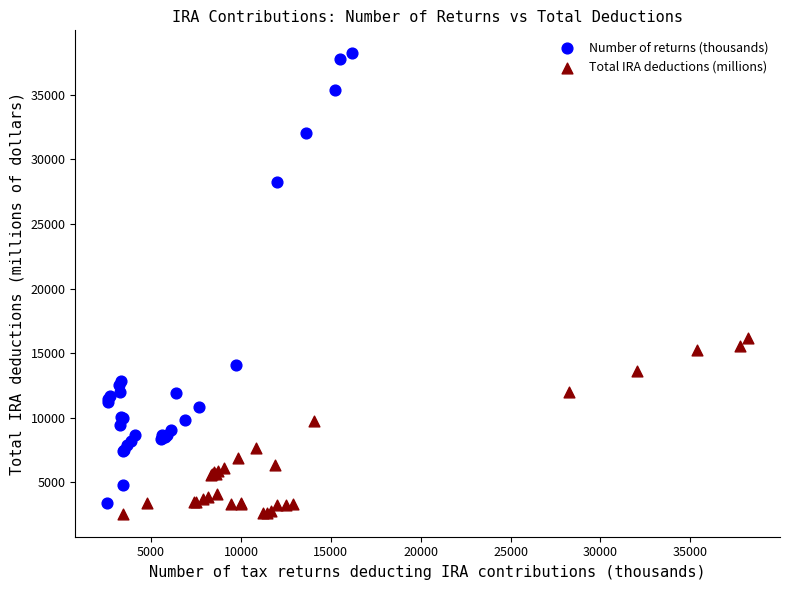

Which series has the largest Y range (max minus min)?

Number of returns (thousands)